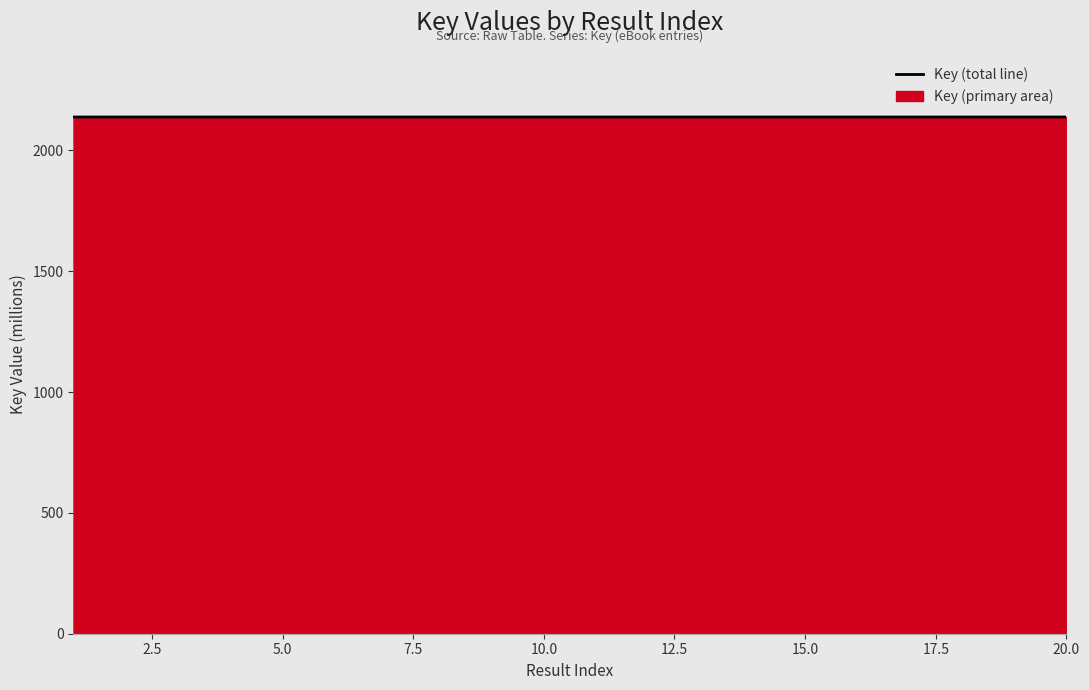

Is it true that the value at 10.0 is 2137.7?

True